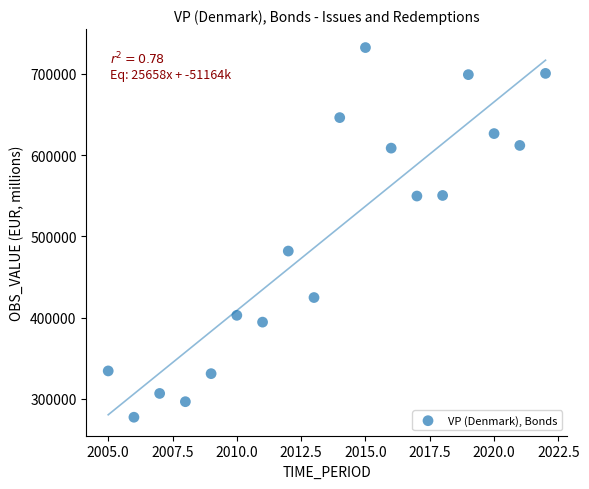

What Y value in the scatter plot is closest to 504862?

481905.7